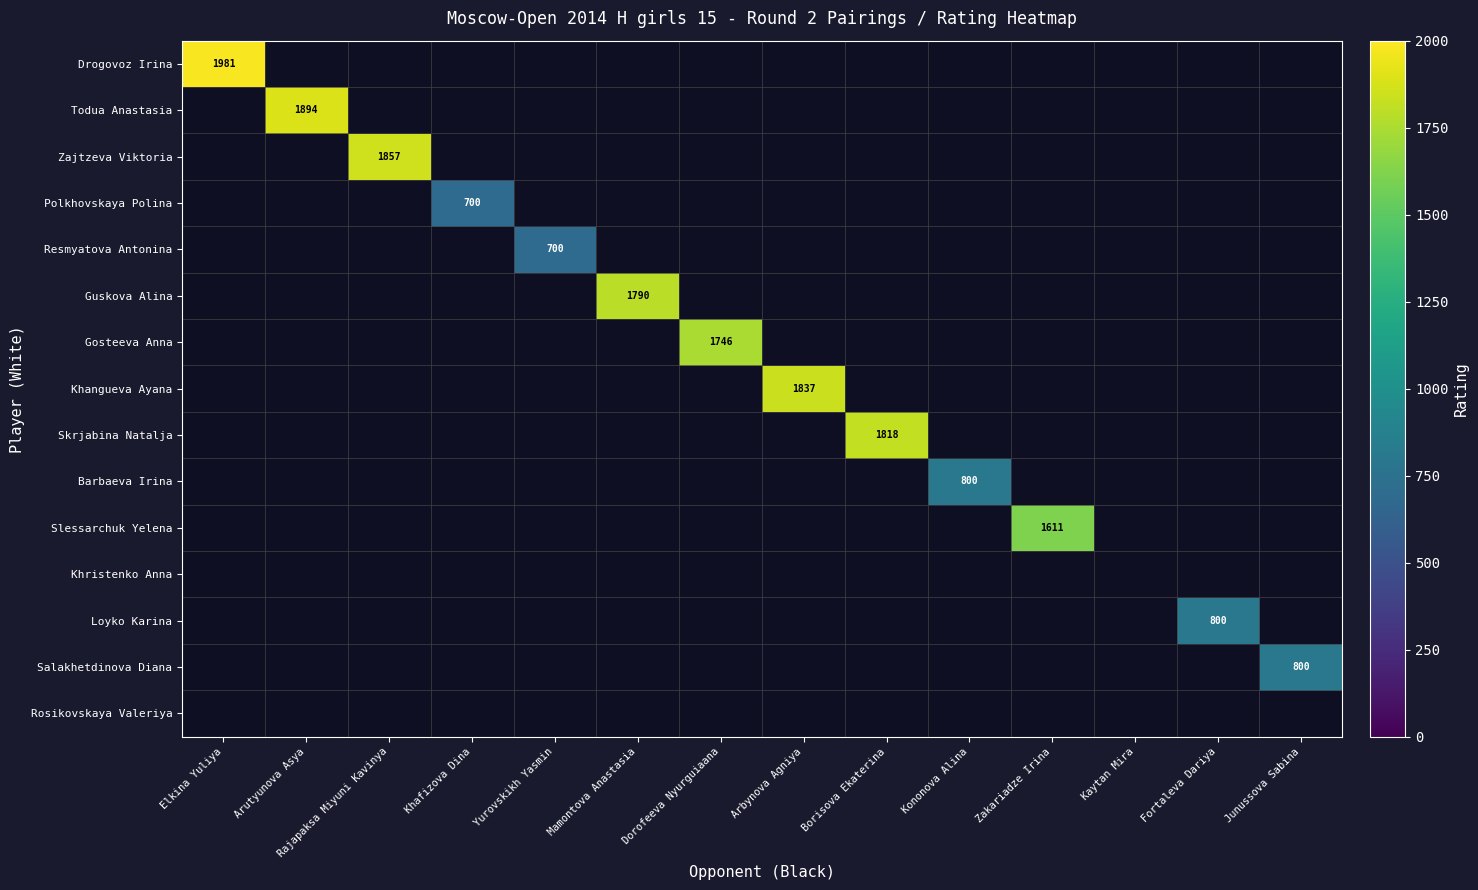

List the series in order of their overall mean, lowest first.

Drogovoz Irina, Todua Anastasia, Zajtzeva Viktoria, Polkhovskaya Polina, Resmyatova Antonina, Guskova Alina, Gosteeva Anna, Khangueva Ayana, Skrjabina Natalja, Barbaeva Irina, Slessarchuk Yelena, Khristenko Anna, Loyko Karina, Salakhetdinova Diana, Rosikovskaya Valeriya